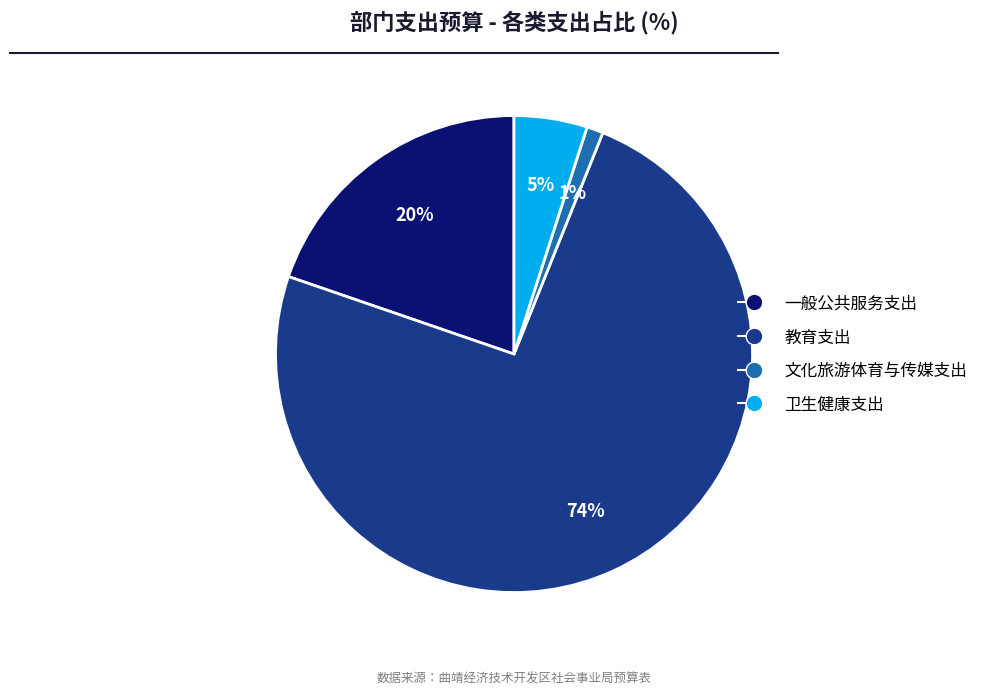

Which category accounts for the majority?

教育支出